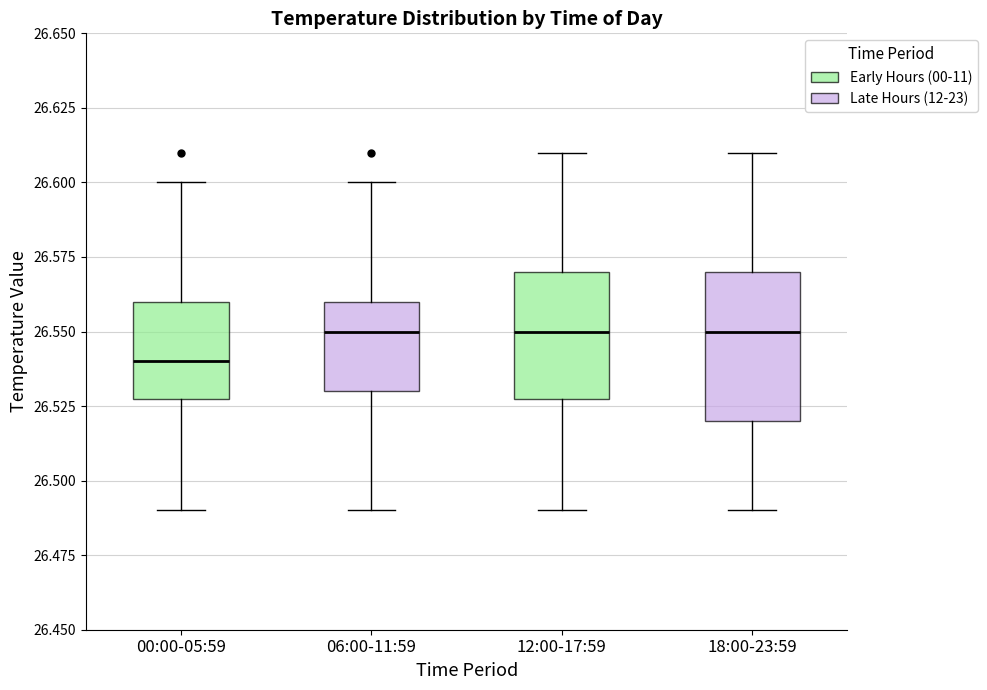

Where does the lower whisker of the box for 00:00-05:59 end on the y-axis? The values are not printed on the chart, so give them approximately, as read against the axis.

26.49